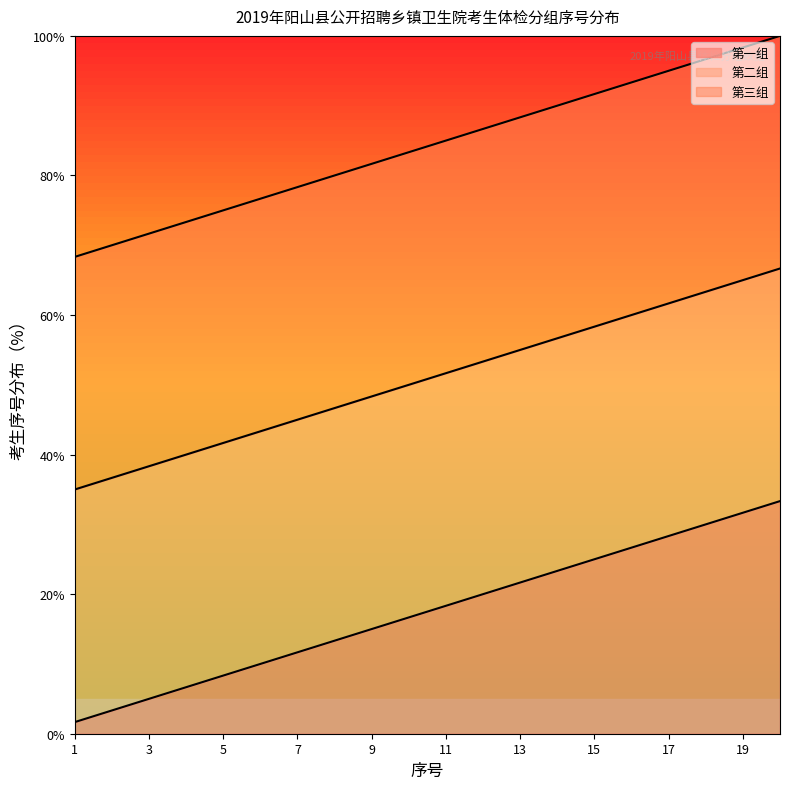

What is the highest value of the 第一组 series?

33.3